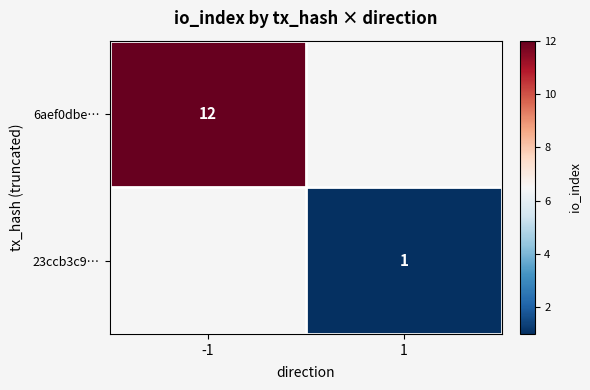

At how many categories does at least one series exceed 3?

1